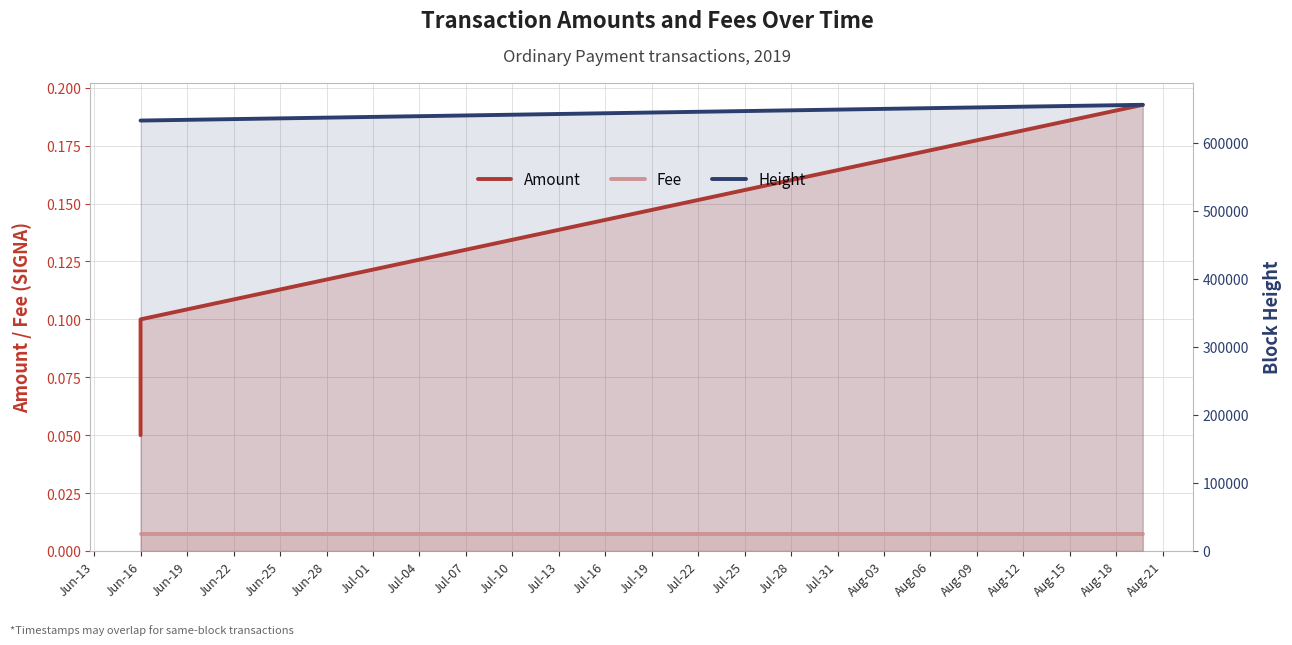

What is the sum of the Height values at Jun-22 and Jun-16?

1287664.0